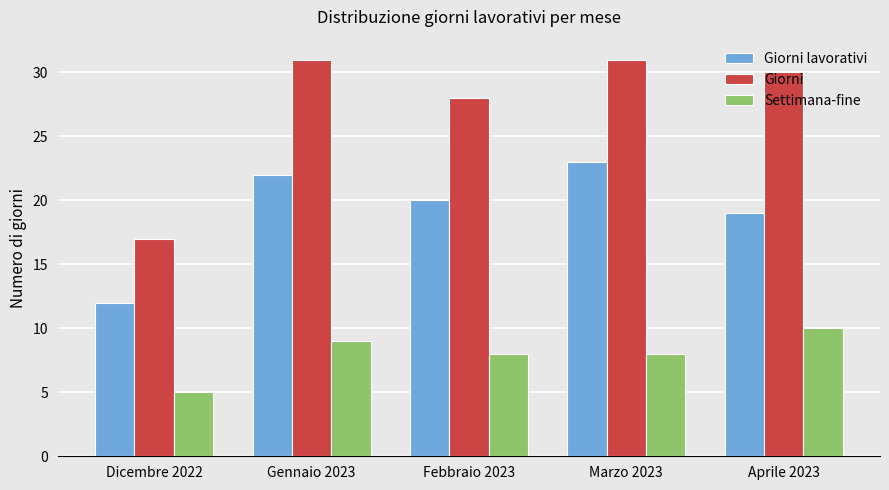

Which series has the largest range (max minus min)?

Giorni